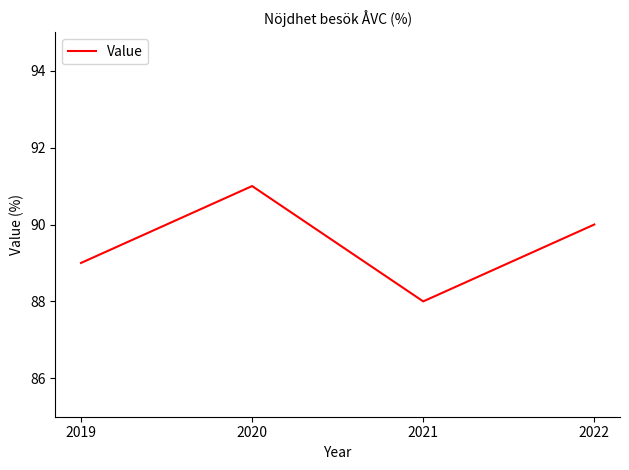

Is this an area chart (filled region under the line)?

No